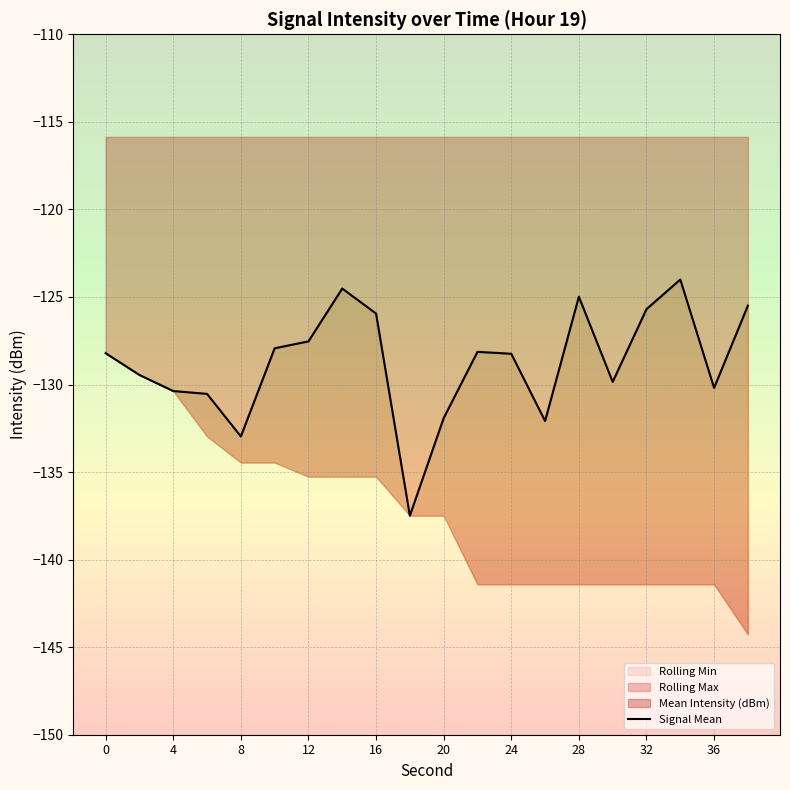

True or false: Rolling Max has a value of -84.0 at 12.

False